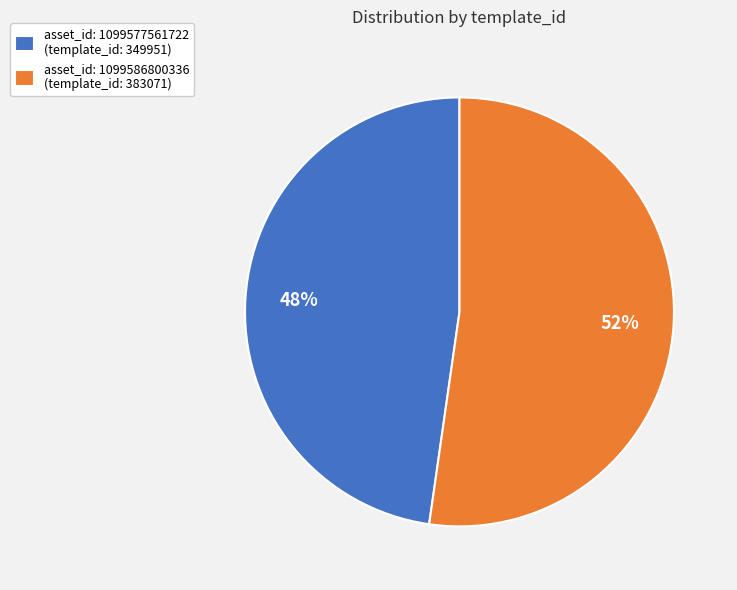

Count the number of slices in the pie.

2